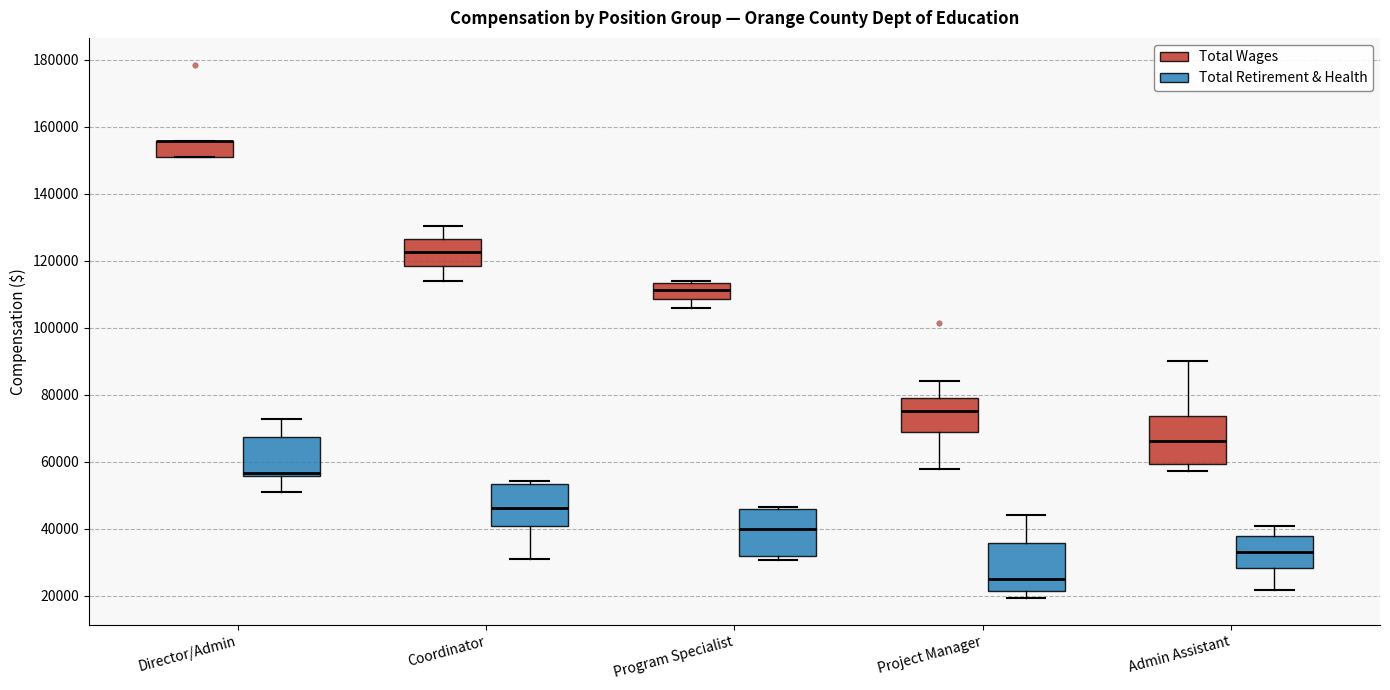

Where is the upper edge of the box for Coordinator (Total Wages) on the y-axis? The values are not printed on the chart, so give them approximately, as read against the axis.

126000